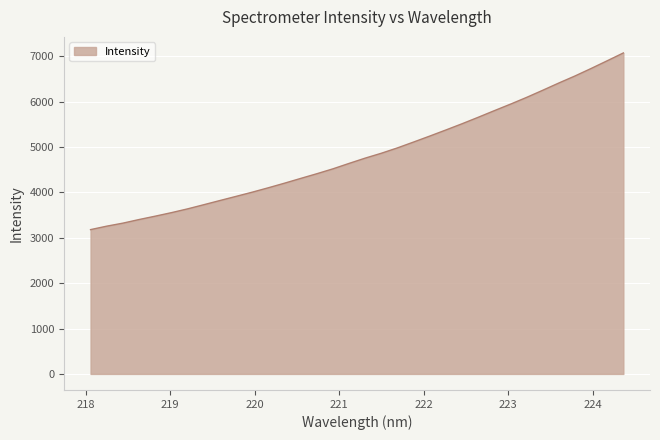

What is the difference between the maximum and minimum values?

3894.8